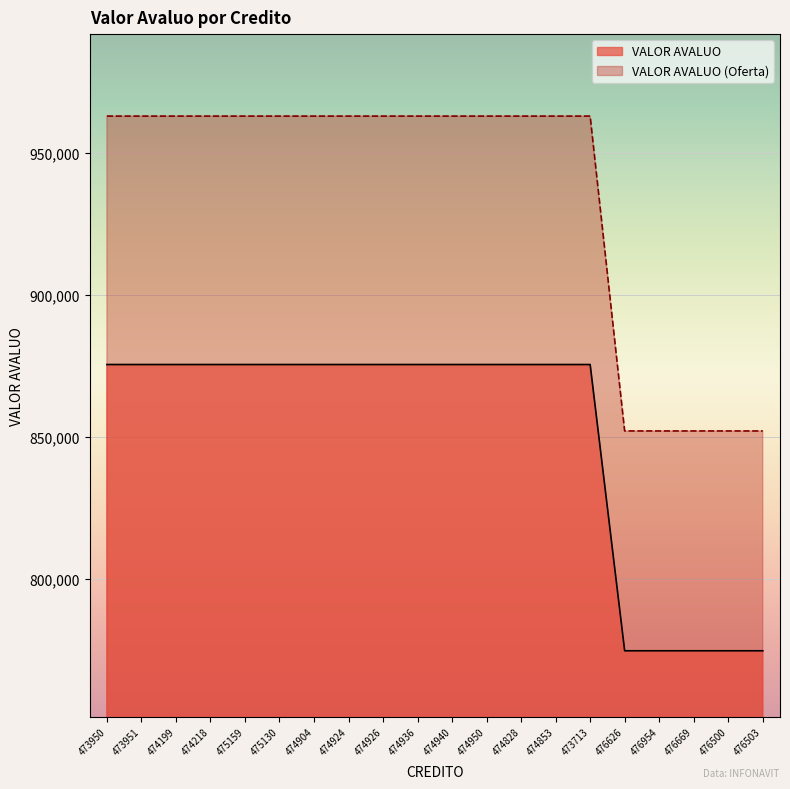

At which label does VALOR AVALUO (Oferta) reach its minimum?

476626